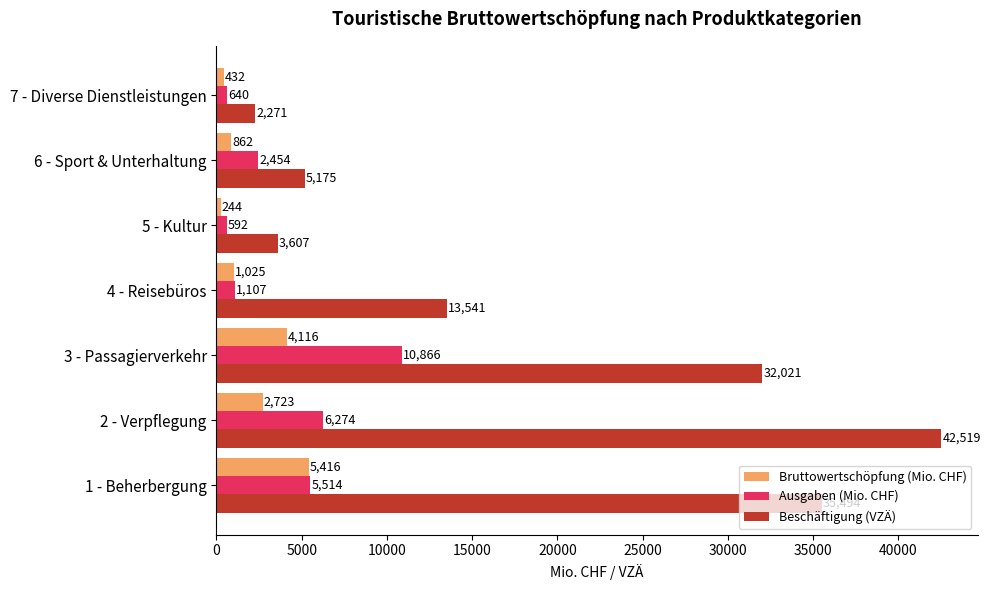

What are all the series names shown in the legend?

Bruttowertschöpfung (Mio. CHF), Ausgaben (Mio. CHF), Beschäftigung (VZÄ)